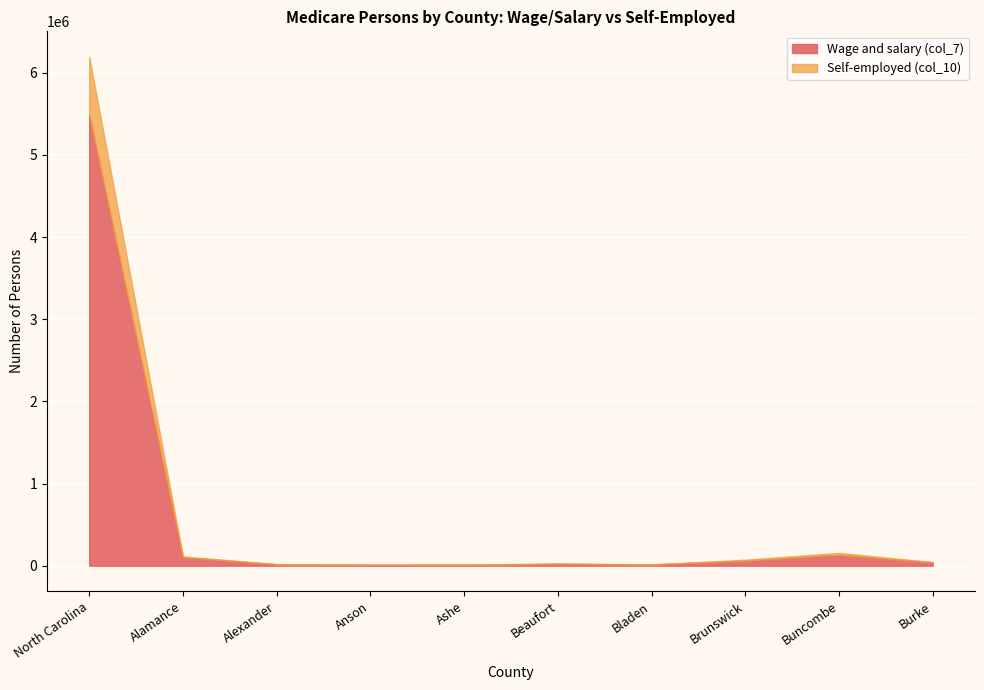

True or false: Wage and salary (col_7) and Self-employed (col_10) cross at least once.

False